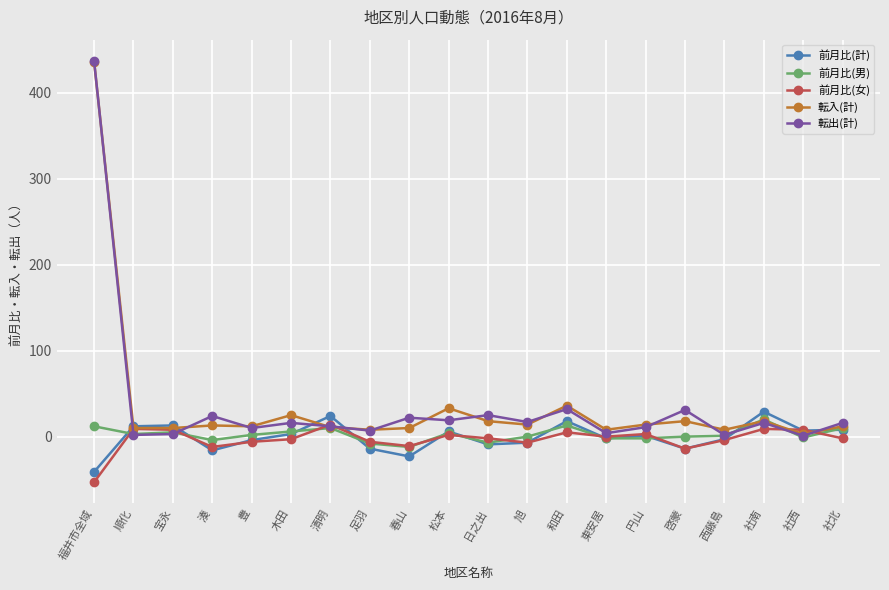

Which series has the largest range (max minus min)?

転出(計)